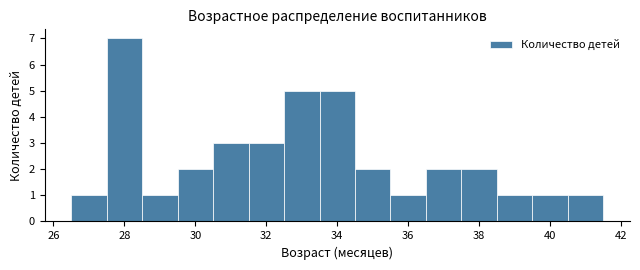

Reading left to right, list every bar in this chart as the range it spans on the x-axis followed by its height. Neither the bar edges nor the heights are printed on the chart, so give them approximately, as read against the axes.

26.5 to 27.5: 1
27.5 to 28.5: 7
28.5 to 29.5: 1
29.5 to 30.5: 2
30.5 to 31.5: 3
31.5 to 32.5: 3
32.5 to 33.5: 5
33.5 to 34.5: 5
34.5 to 35.5: 2
35.5 to 36.5: 1
36.5 to 37.5: 2
37.5 to 38.5: 2
38.5 to 39.5: 1
39.5 to 40.5: 1
40.5 to 41.5: 1